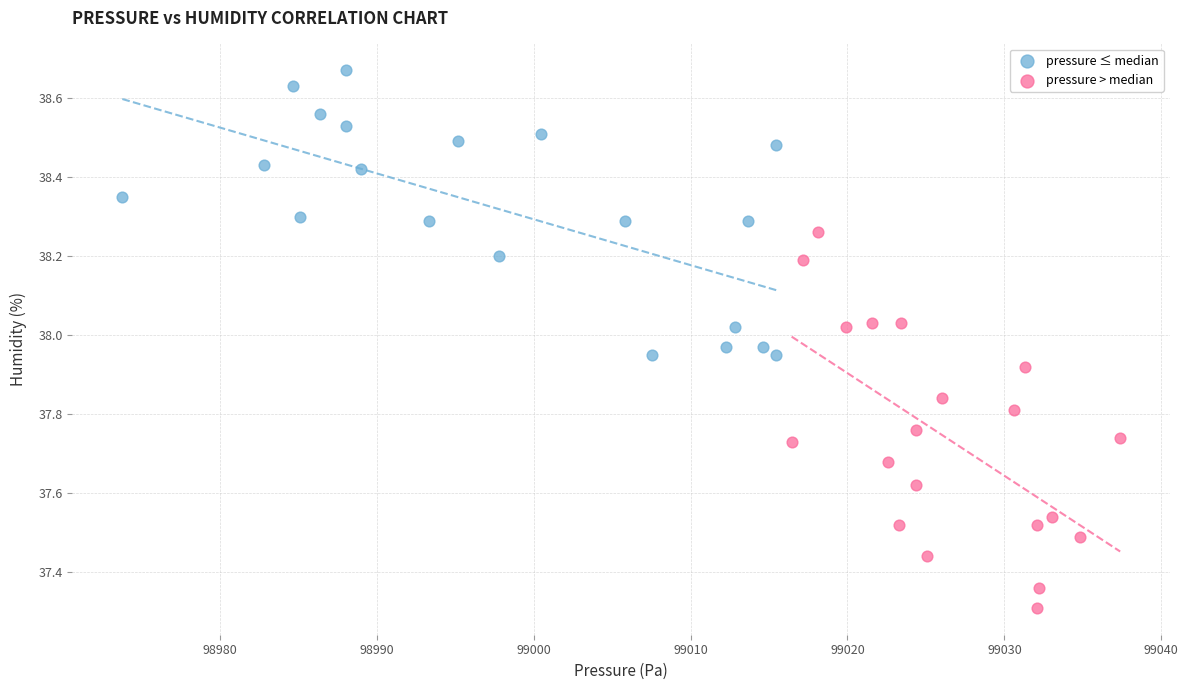

Which series contains the highest Y value?

pressure ≤ median